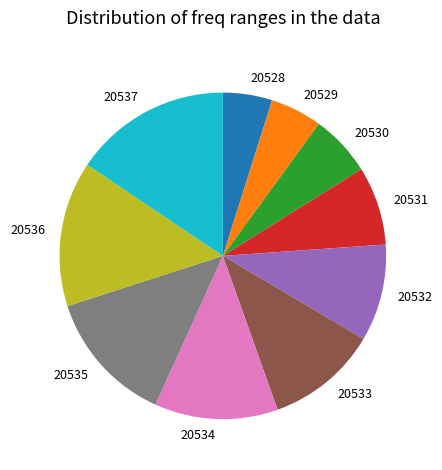

Does any single category account for the majority?

No